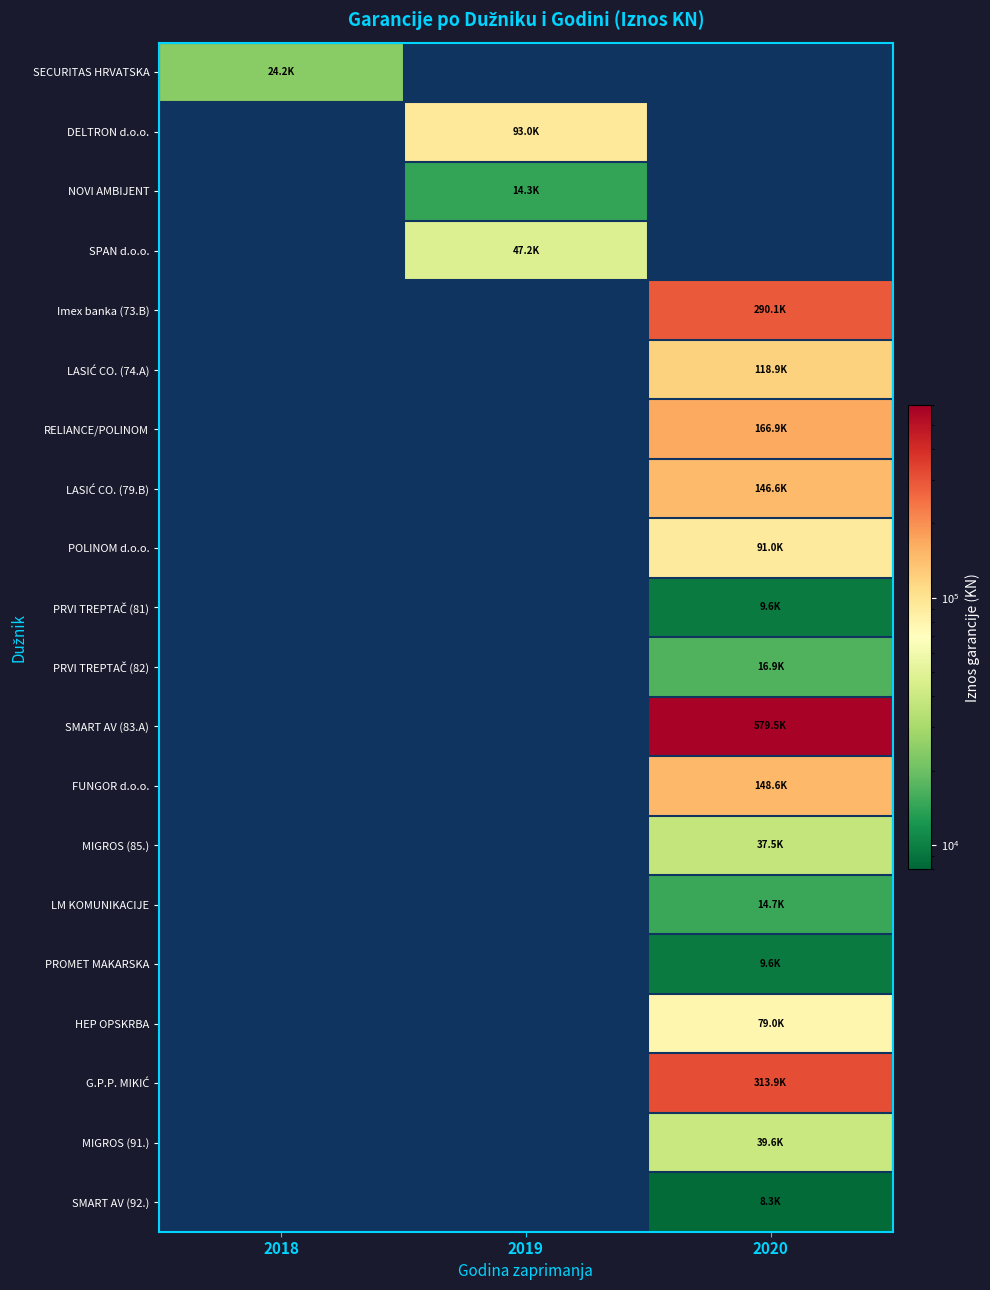

At which category does the chart reach its minimum across all series?

2020